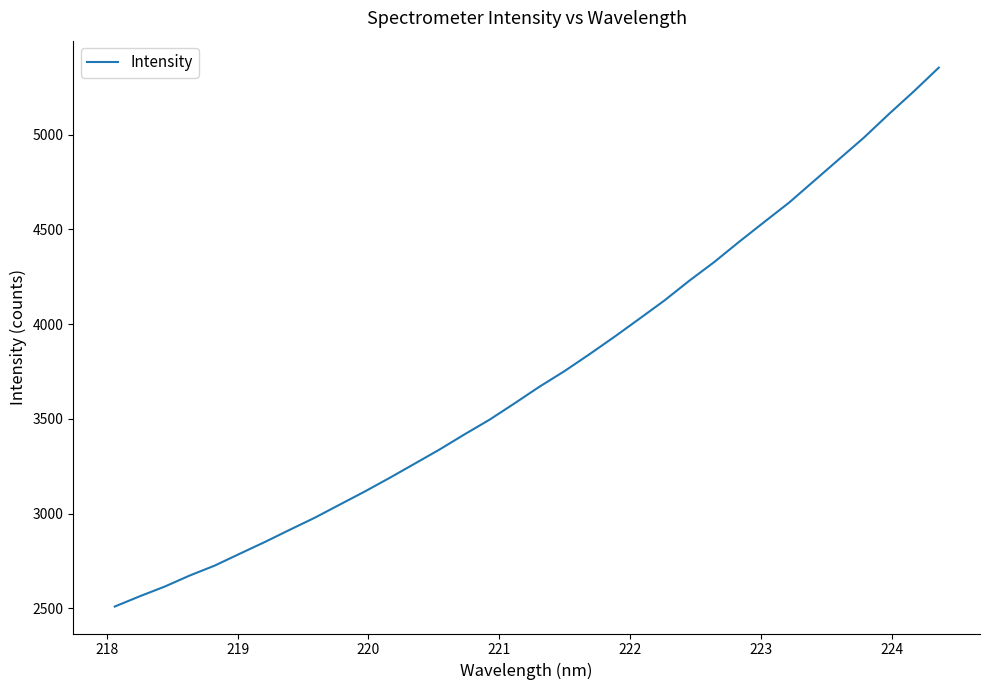

What is the maximum value shown in the chart?

5354.1